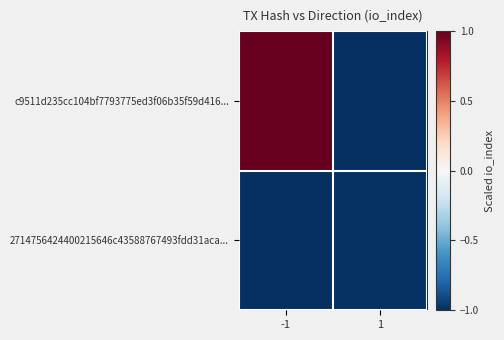

Reading left to right, extract all data points from this chart.

c9511d235cc104bf7793775ed3f06b35f59d416...: -1=1.0	1=-1.0
2714756424400215646c43588767493fdd31aca...: -1=-1.0	1=-1.0